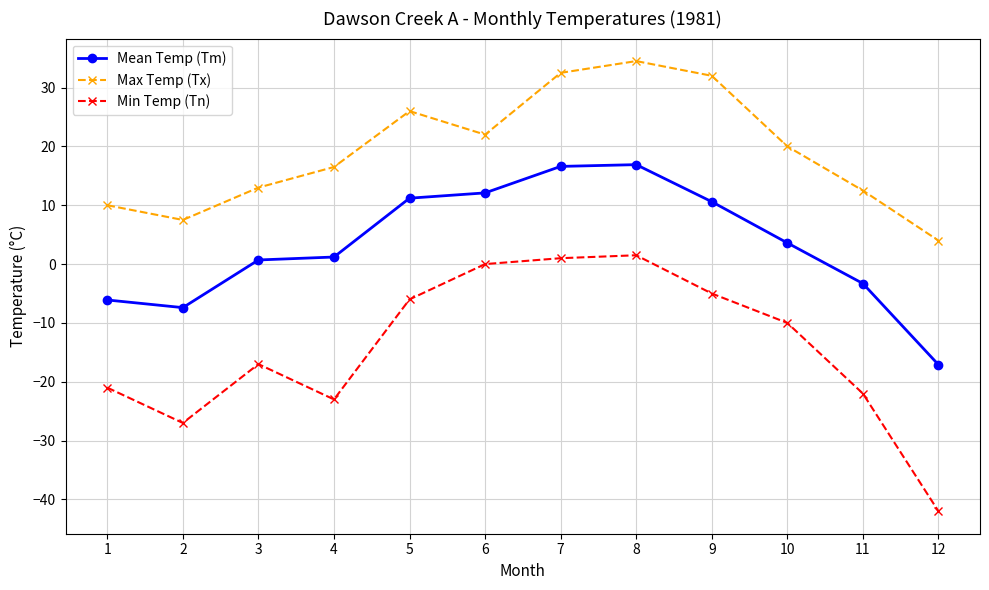

How many interior local peaks does the Max Temp (Tx) series have?

2